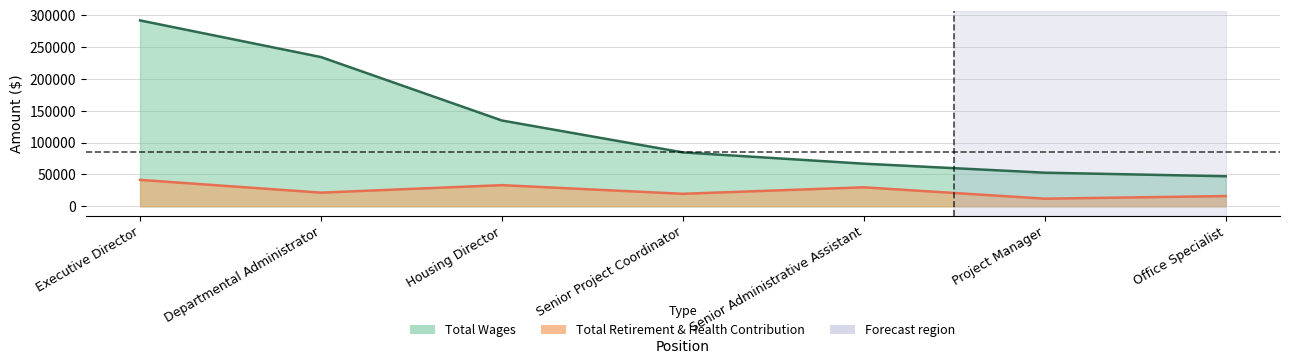

True or false: Total Retirement & Health Contribution and Total Wages cross at least once.

False